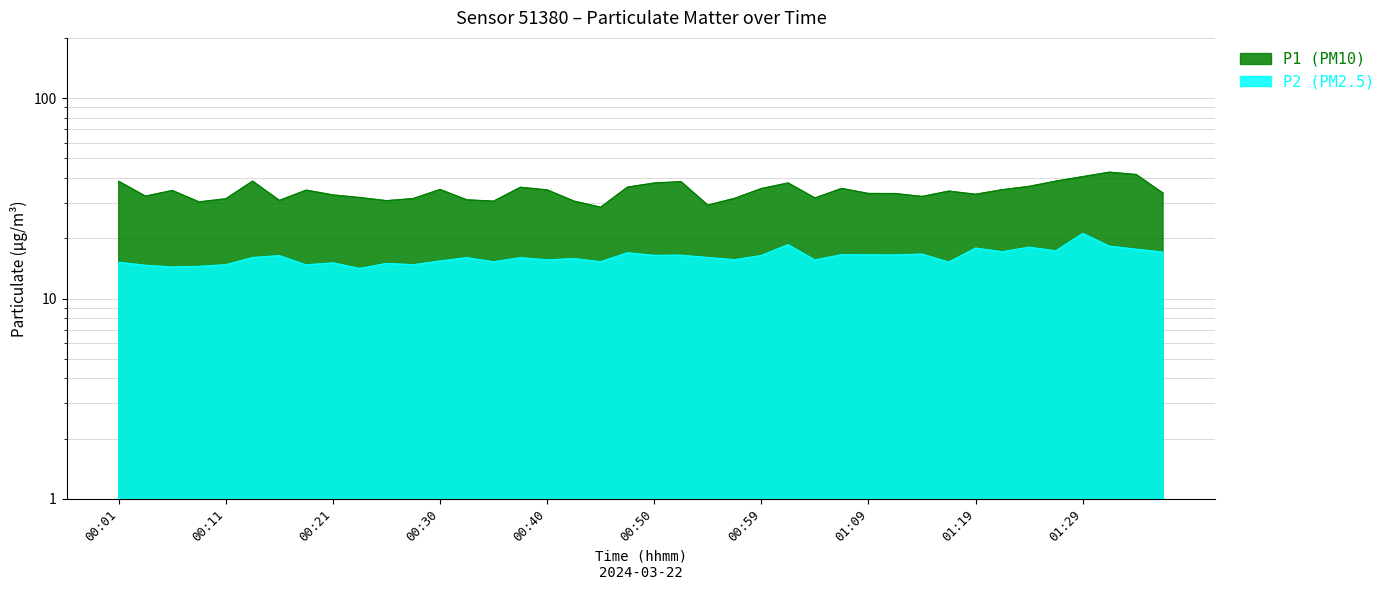

Between 00:57 and 01:21, which series saw the biggest shift?

P1